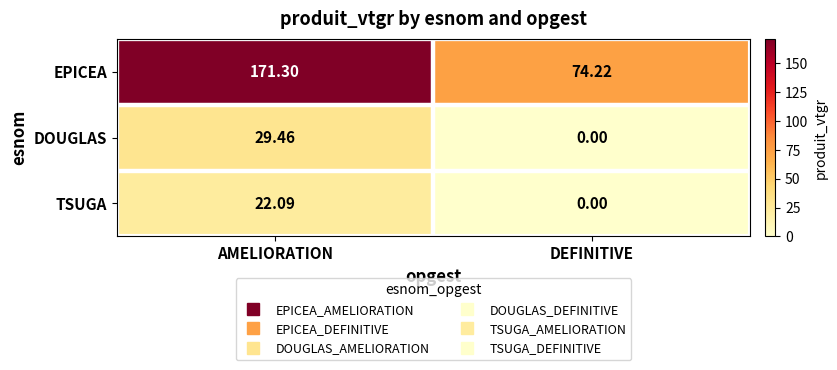

At how many categories does at least one series exceed 67?

2